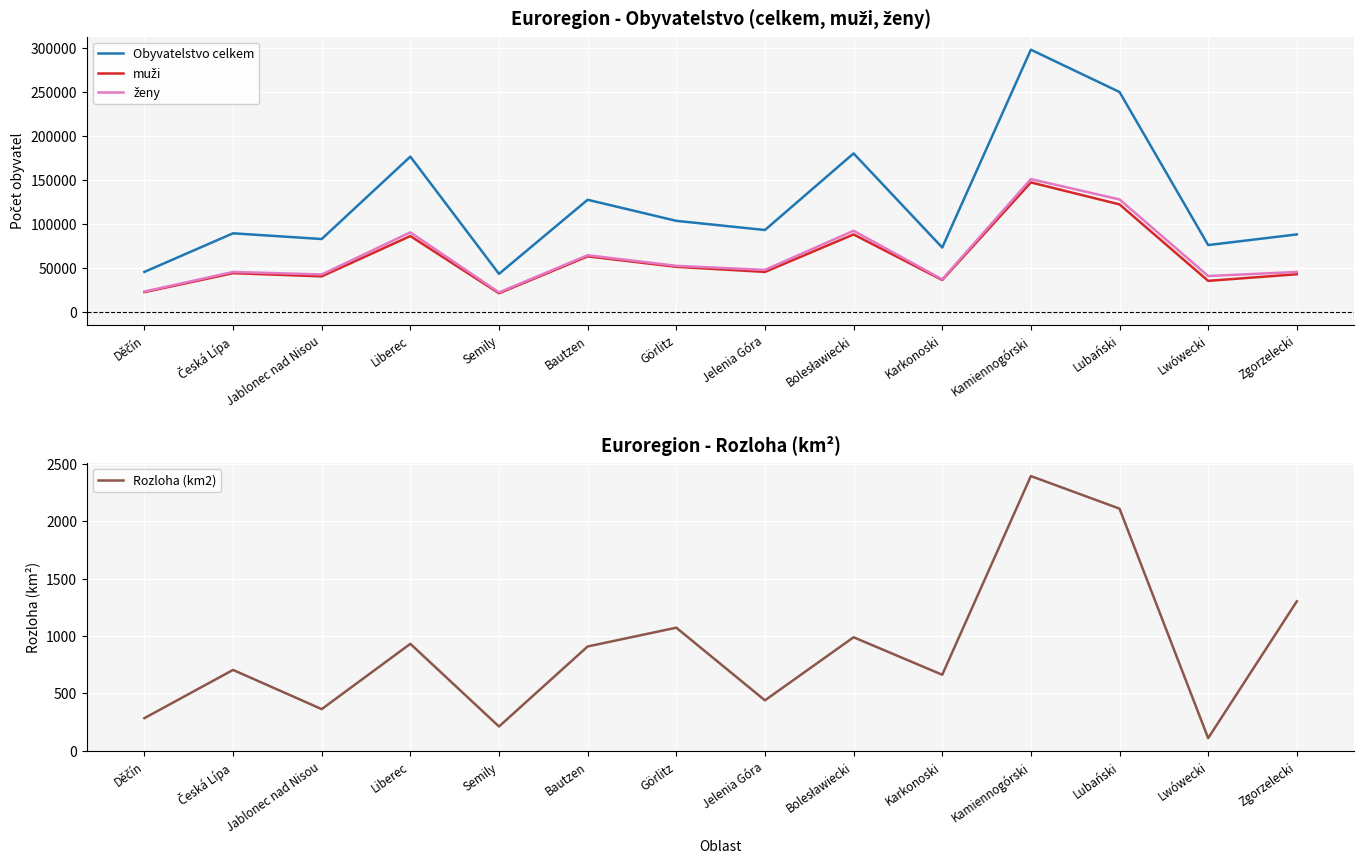

Is it true that muži equals 32349.6 at Görlitz?

False